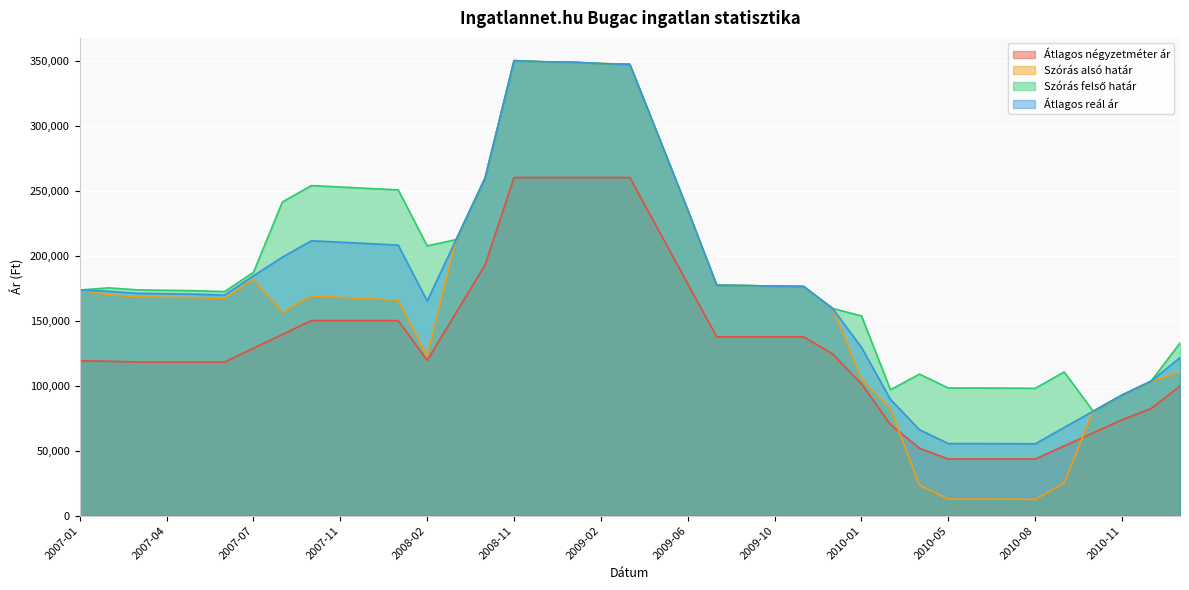

What are all the series names shown in the legend?

Átlagos négyzetméter ár, Szórás alsó határ, Szórás felső határ, Átlagos reál ár